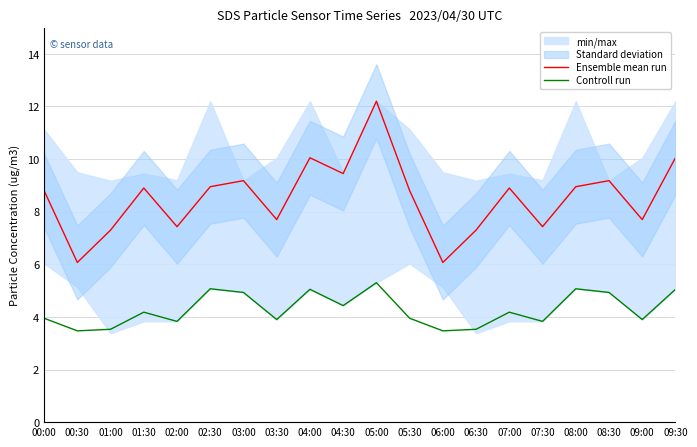

How many data points in Controll run are less than 4?

10